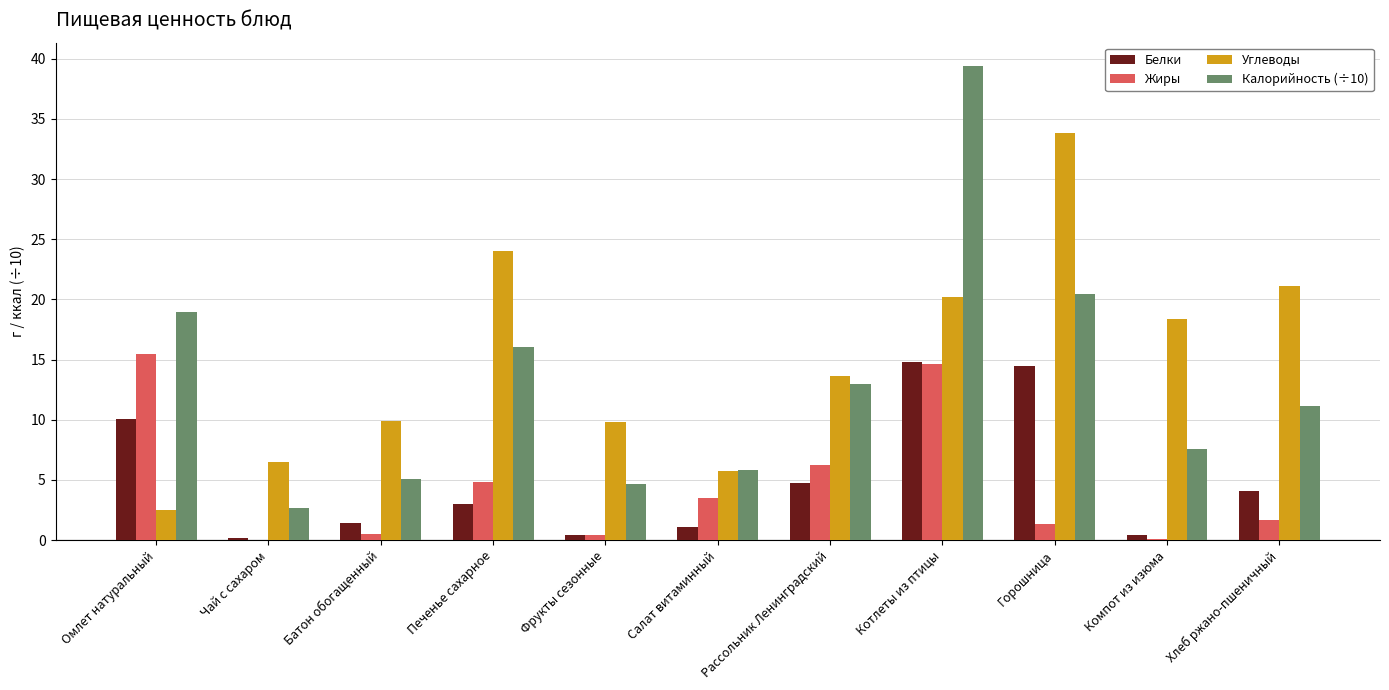

Where does the Белки series first go above 3?

Омлет натуральный